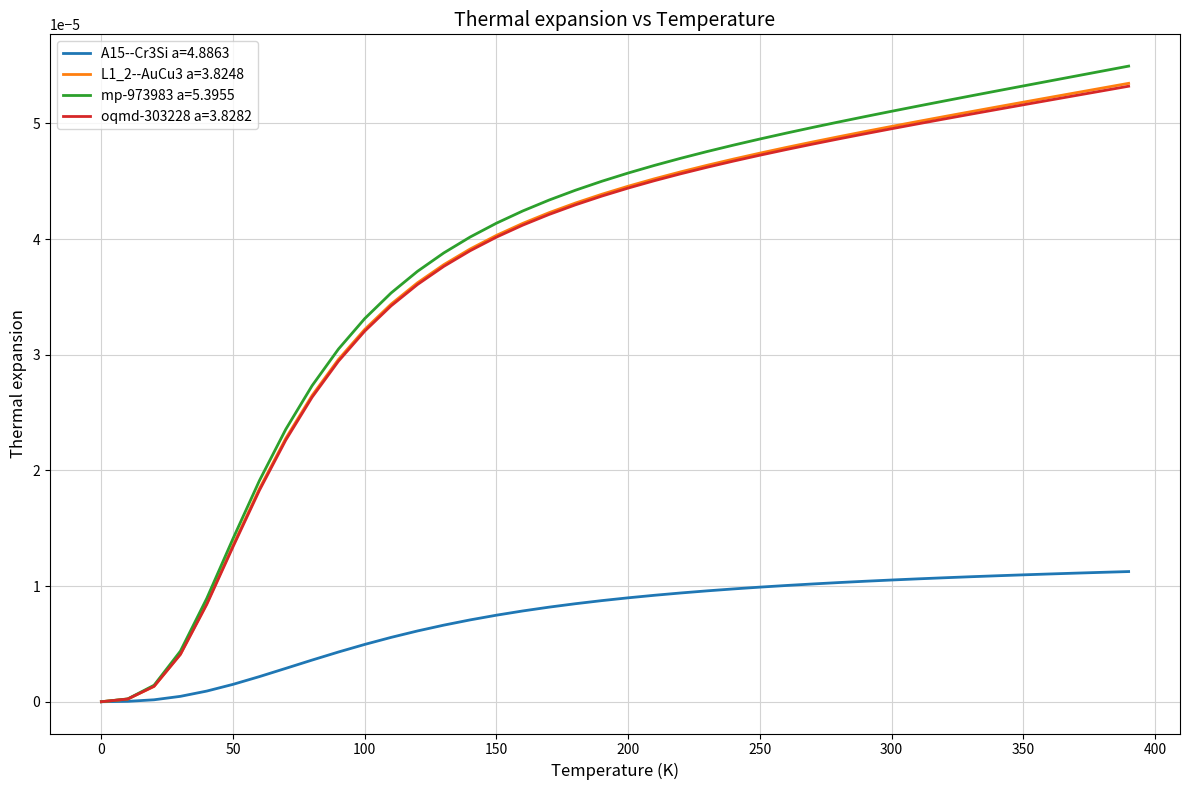

Which series has the widest spread of values?

mp-973983 a=5.3955